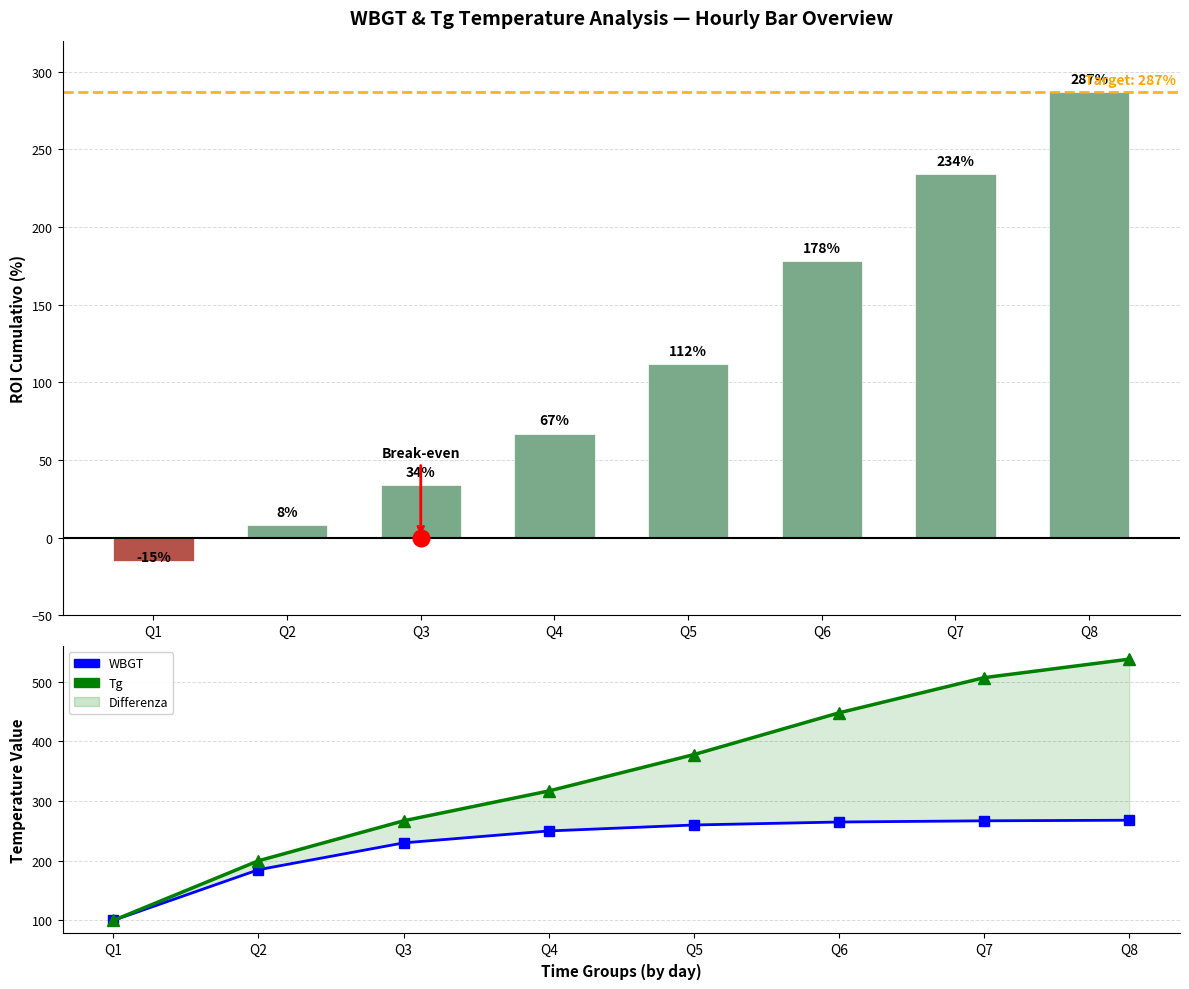

What is the difference between the highest and lowest values at Q7?

273